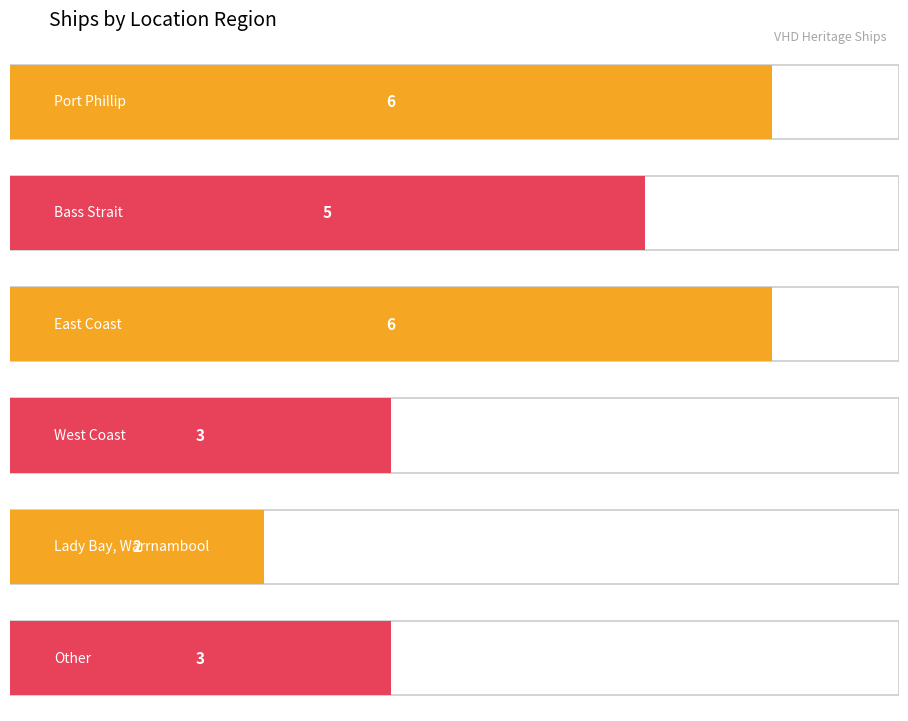

What is the difference between the values at West Coast and East Coast?

3